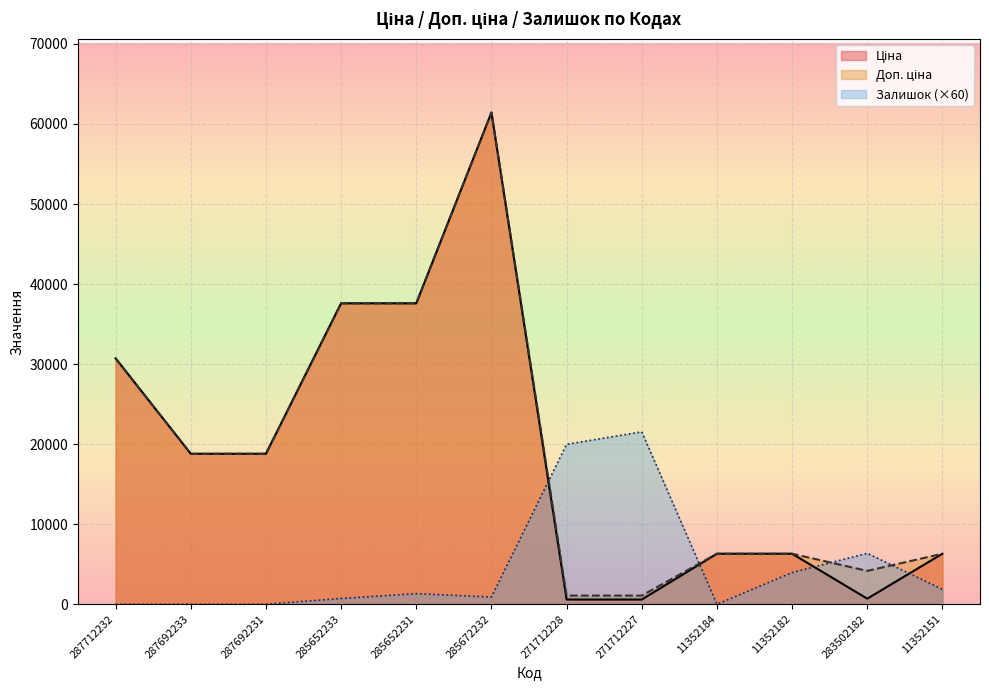

Where do Залишок and Ціна first cross each other?

285672232 and 271712228